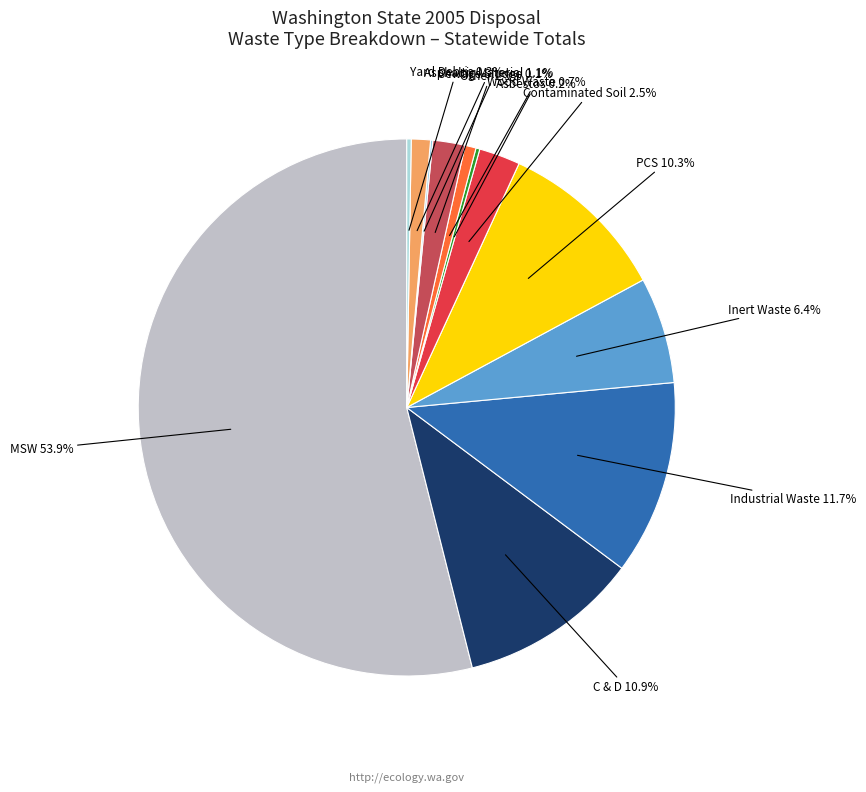

Do Contaminated Soil and Wood Waste together represent more than half of the pie?

No